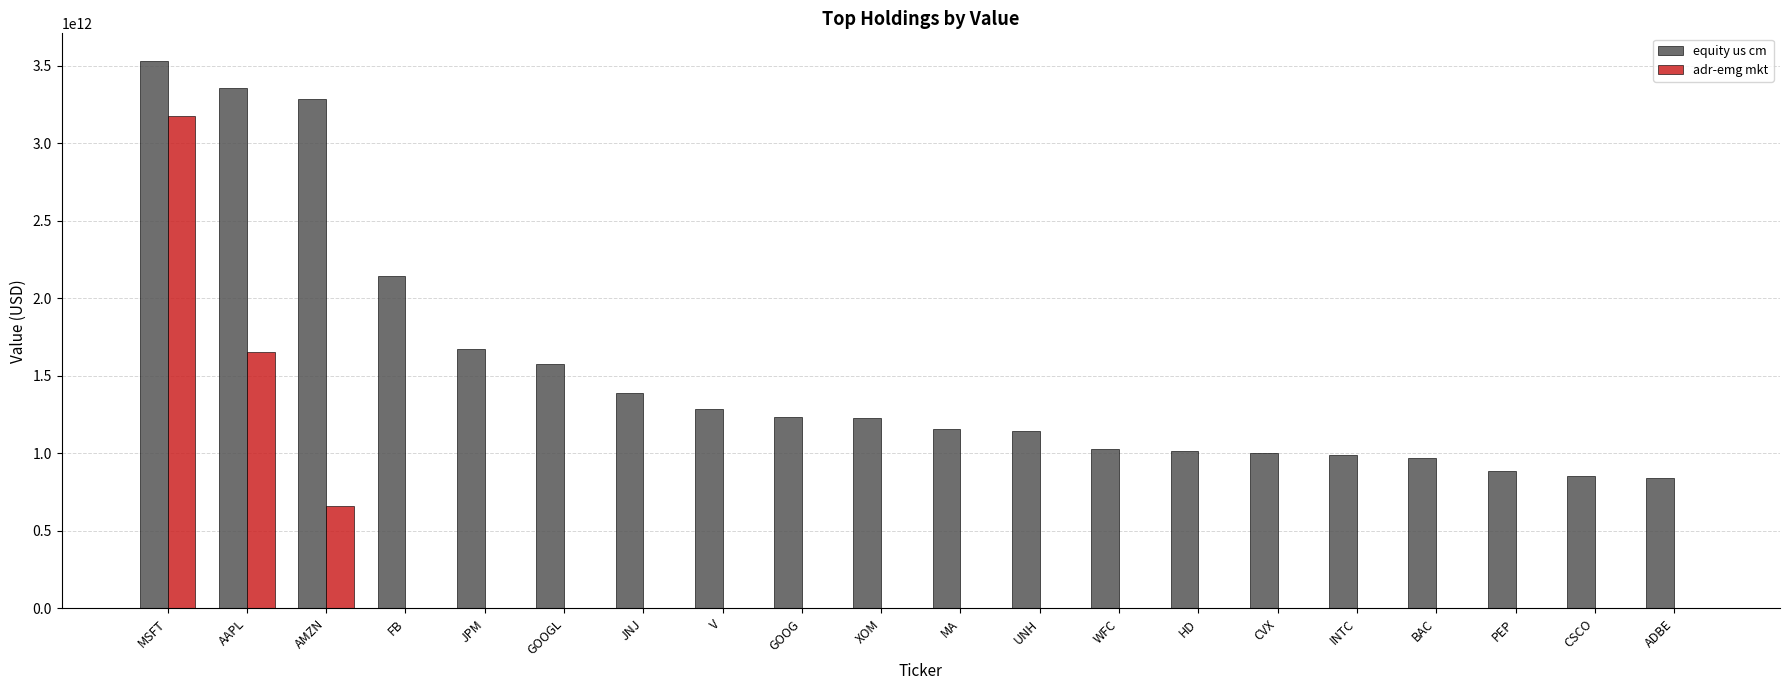

How many series are shown in this chart?

2